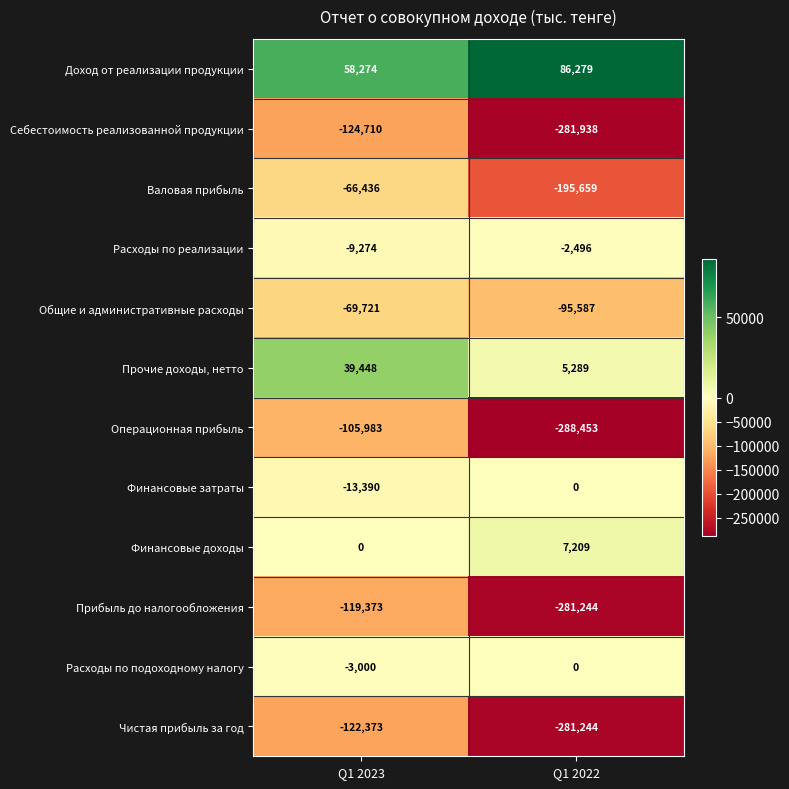

Reading left to right, extract all data points from this chart.

Доход от реализации продукции: 58274	86279
Себестоимость реализованной продукции: -124710	-281938
Валовая прибыль: -66436	-195659
Расходы по реализации: -9274	-2496
Общие и административные расходы: -69721	-95587
Прочие доходы, нетто: 39448	5289
Операционная прибыль: -105983	-288453
Финансовые затраты: -13390	0
Финансовые доходы: 0	7209
Прибыль до налогообложения: -119373	-281244
Расходы по подоходному налогу: -3000	0
Чистая прибыль за год: -122373	-281244